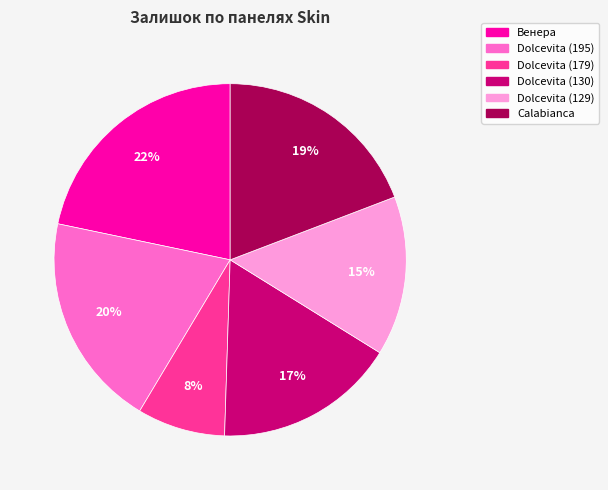

Is there any slice that represents more than half of the pie?

No